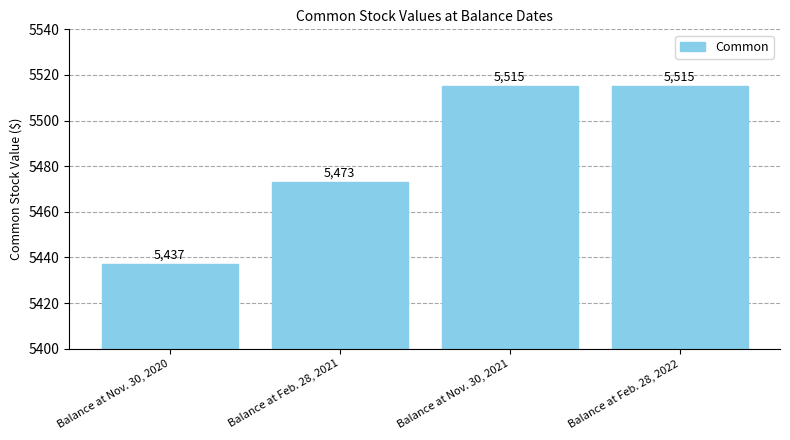

How many bars are there in total?

4